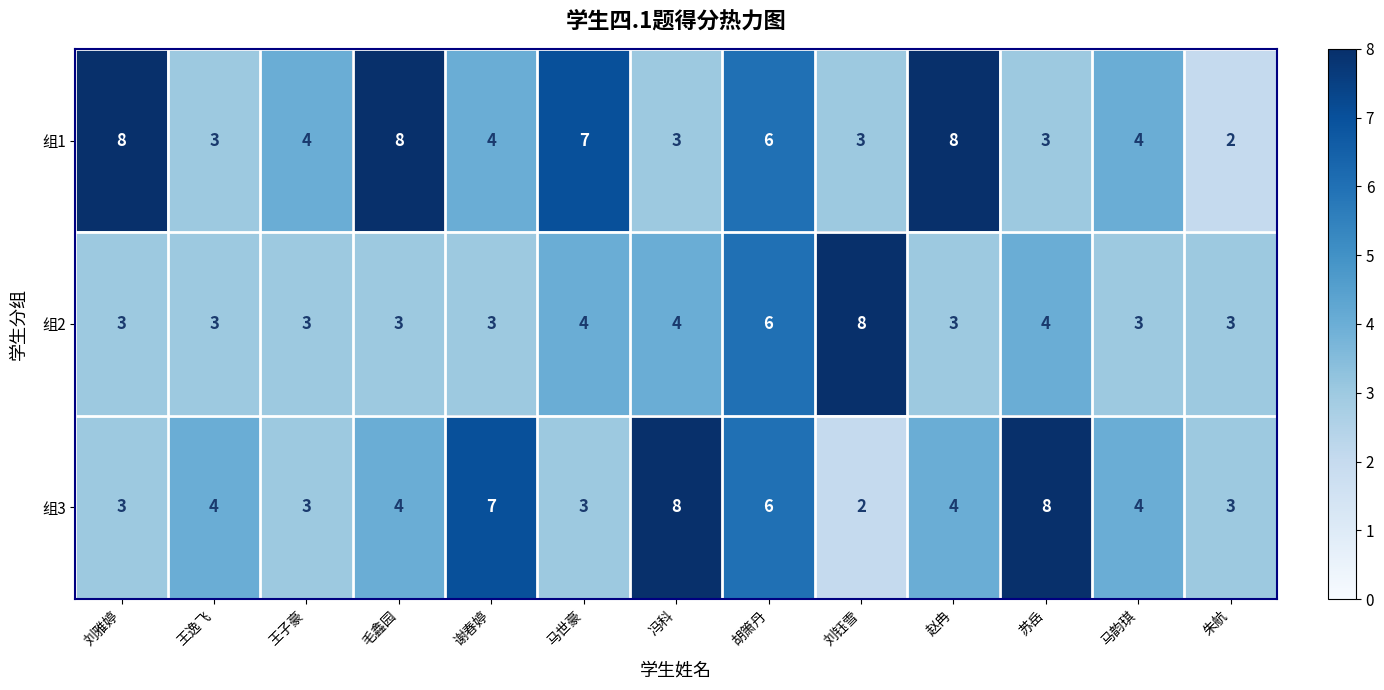

How many series are shown in this chart?

3